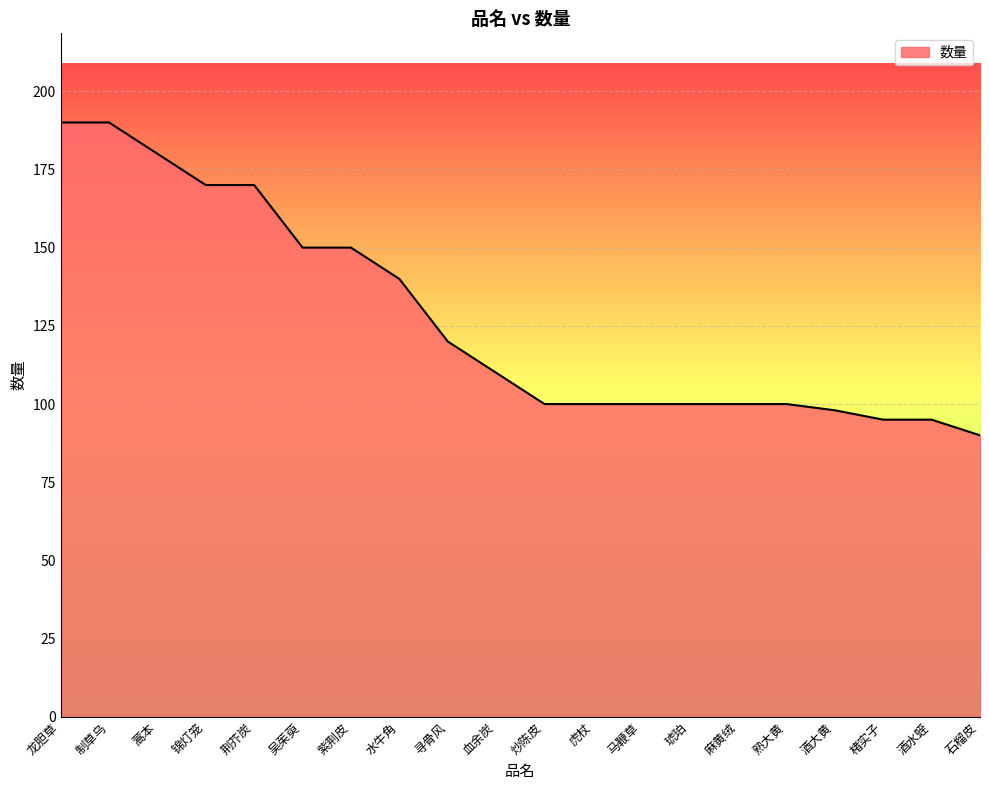

Where is the data nearest to the value 140?

水牛角